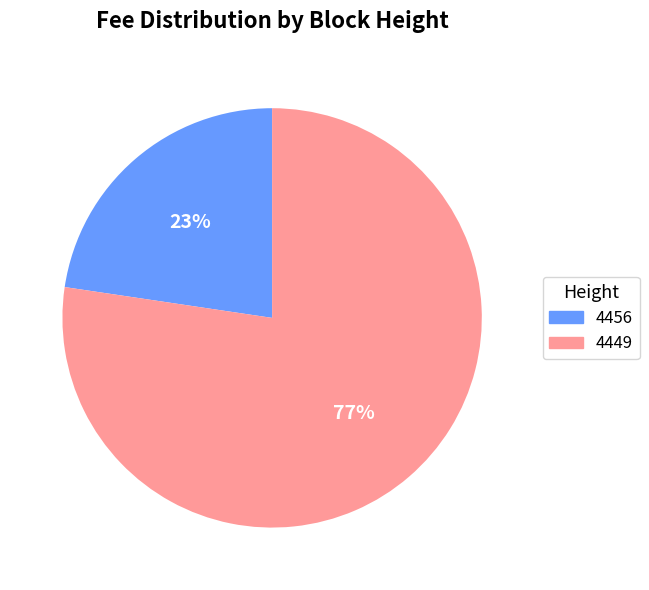

Which category has the smallest portion of the pie?

4456